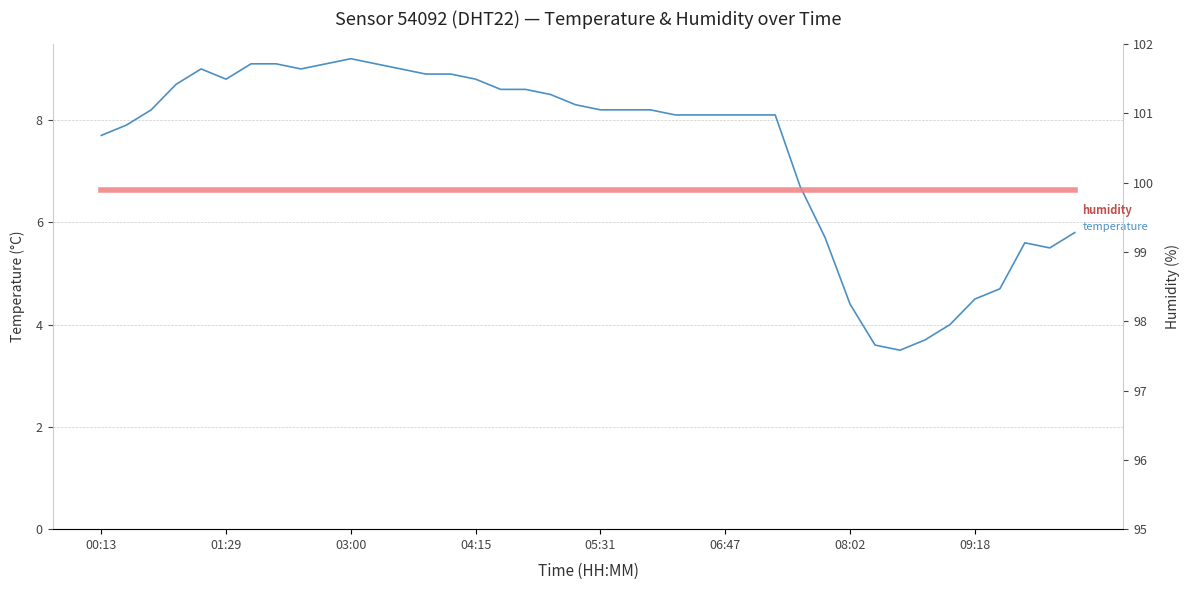

What position from the left is 04:15?

4